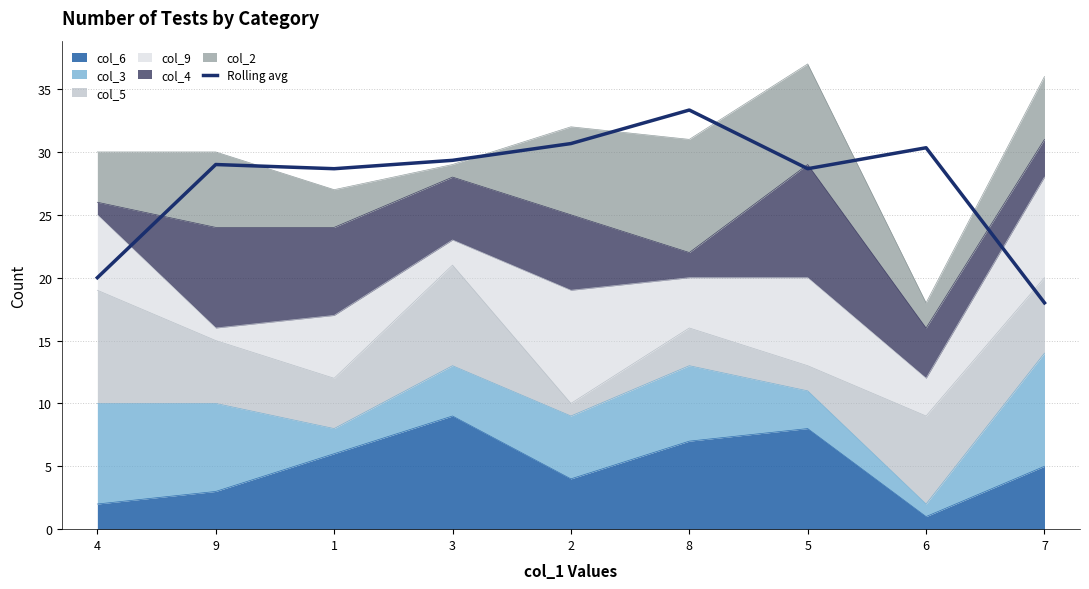

What is the label of the 3rd point from the right?

5